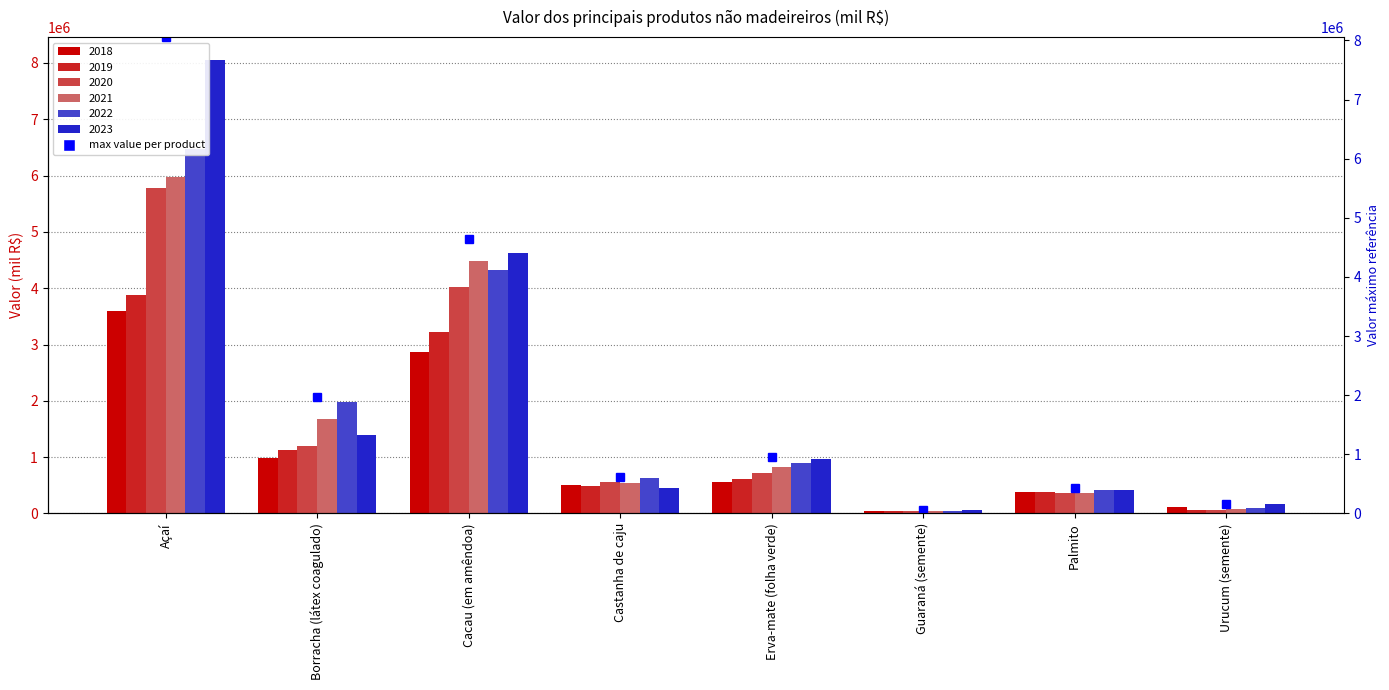

What position from the left is Cacau (em amêndoa)?

3